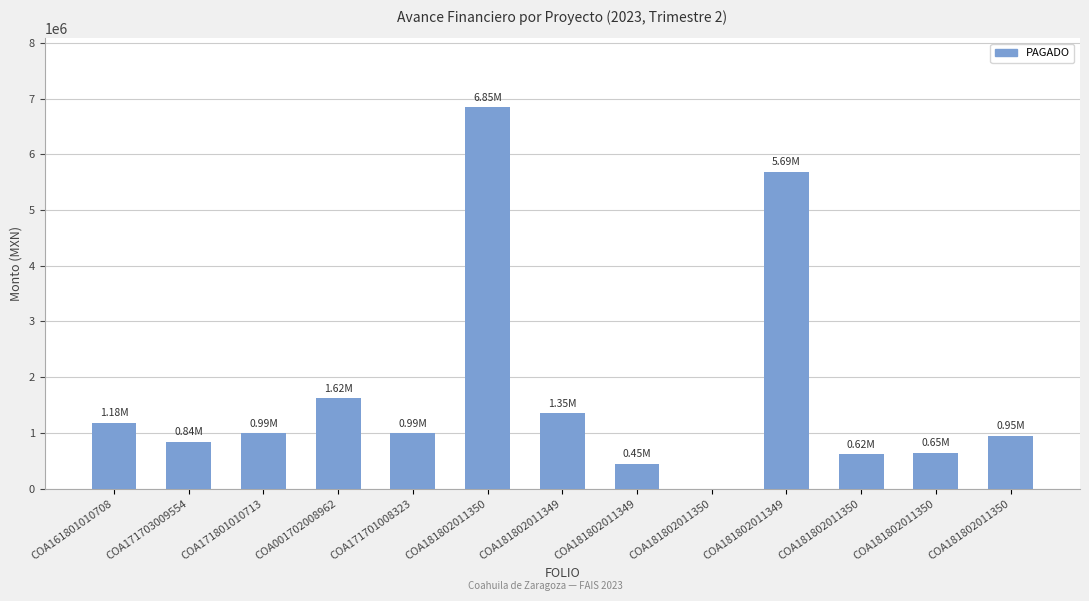

List the labels in order of value, largest first.

COA181802011350, COA181802011349, COA001702008962, COA181802011349, COA161801010708, COA171701008323, COA171801010713, COA181802011350, COA171703009554, COA181802011350, COA181802011350, COA181802011349, COA181802011350